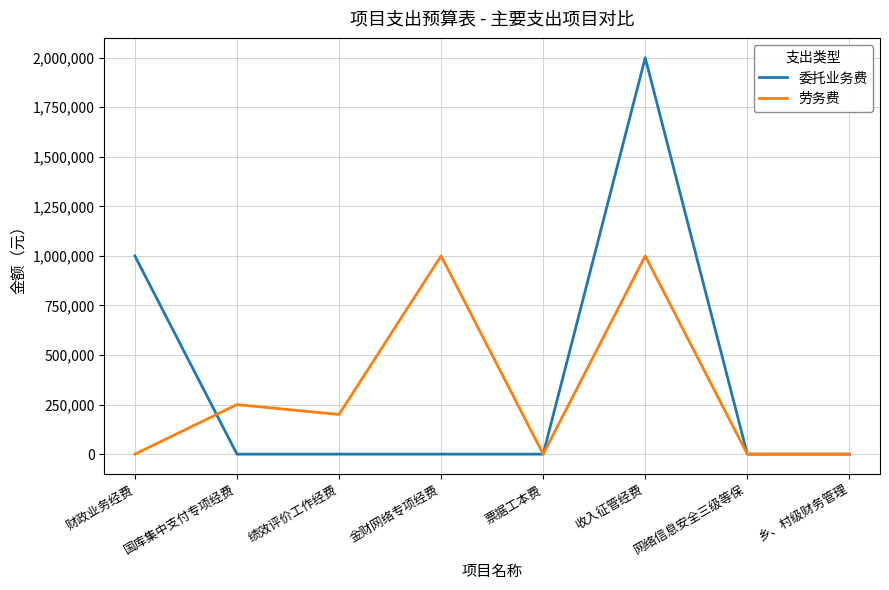

Does the chart have visible grid lines?

Yes